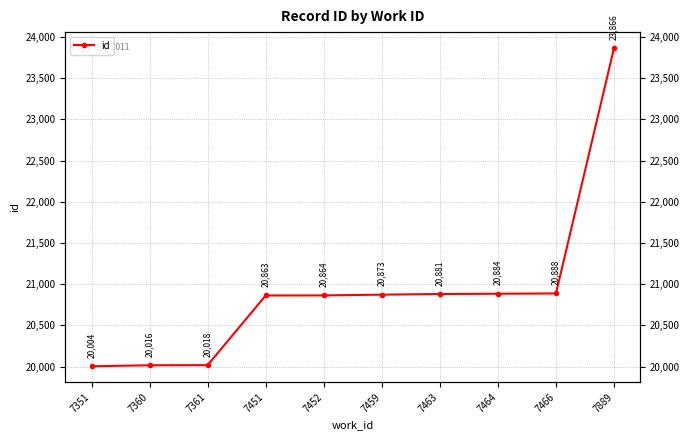

How many lines are shown in the chart?

1